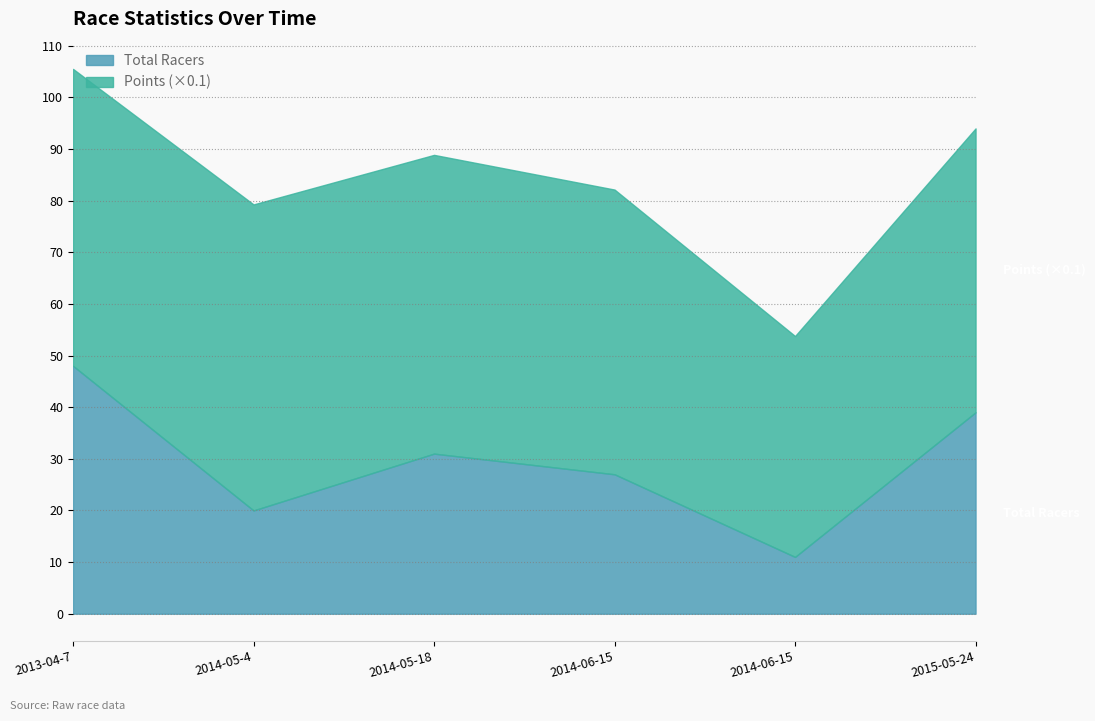

What is the maximum value shown in the chart?

48